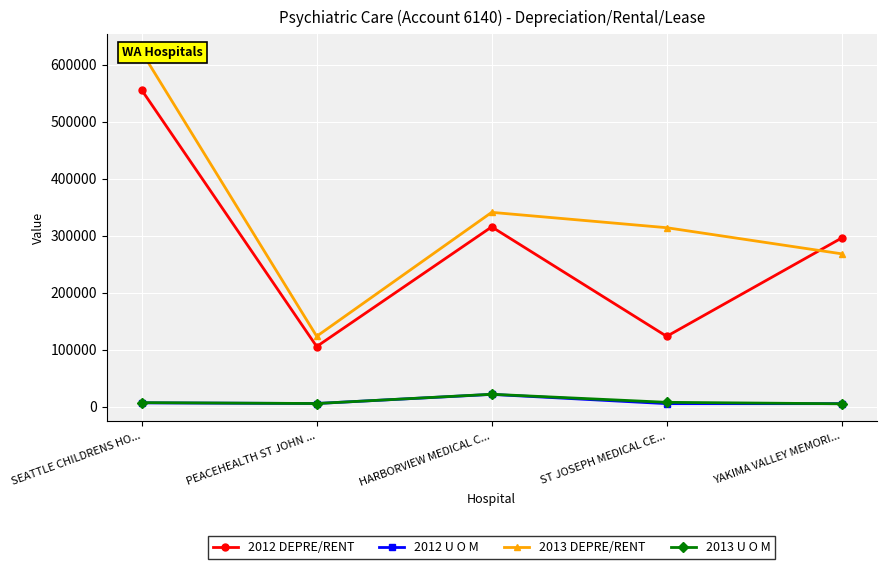

How many data points in 2012 U O M are less than 5684?

2